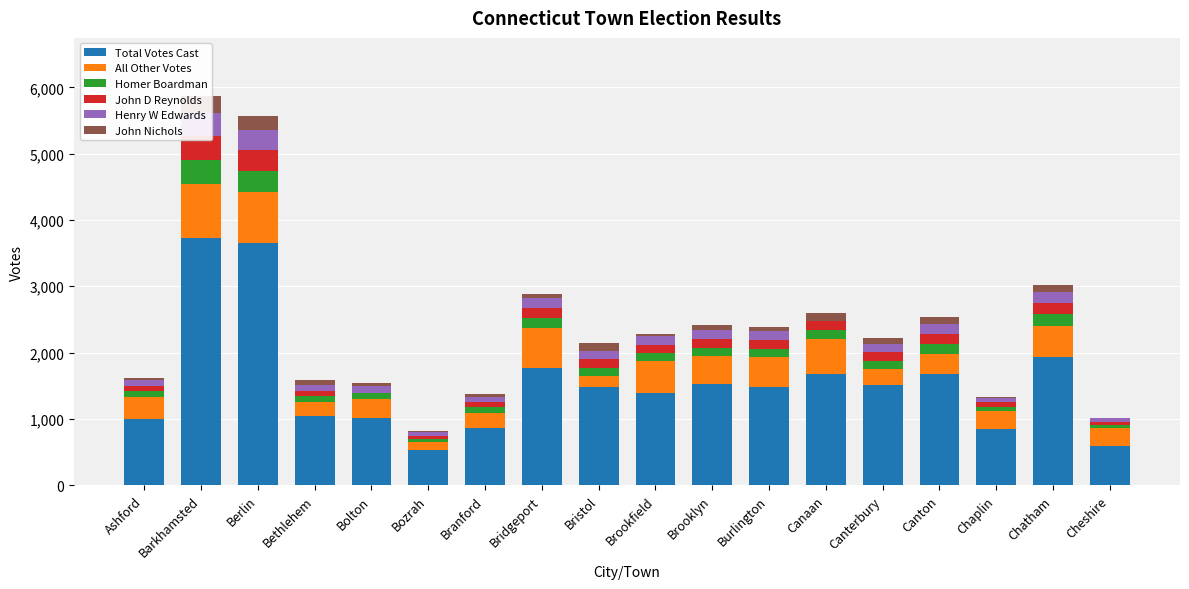

What is the sum of all All Other Votes values?

6962